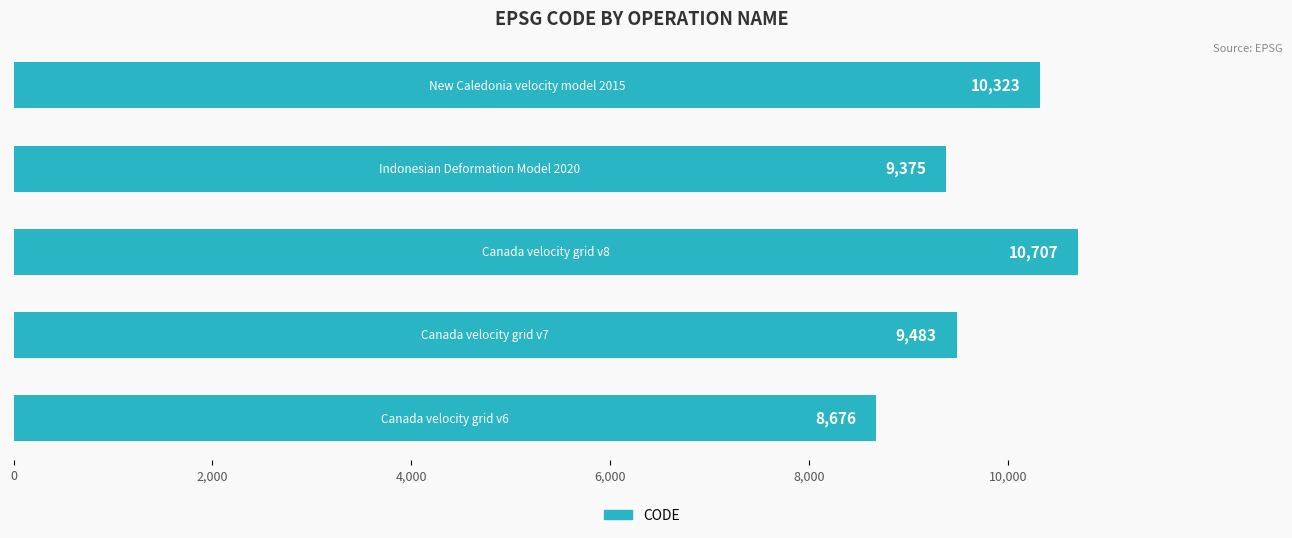

What is the greatest value displayed?

10707